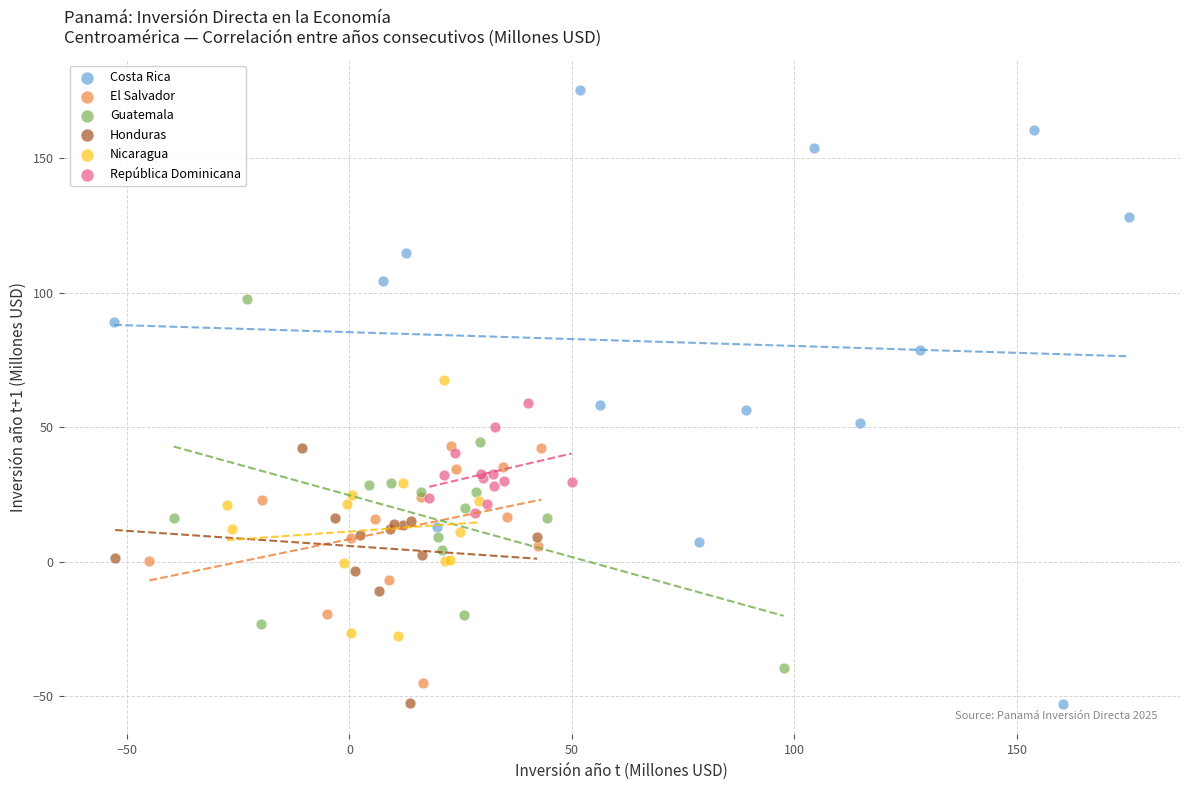

What are all the series names shown in the legend?

Costa Rica, El Salvador, Guatemala, Honduras, Nicaragua, República Dominicana